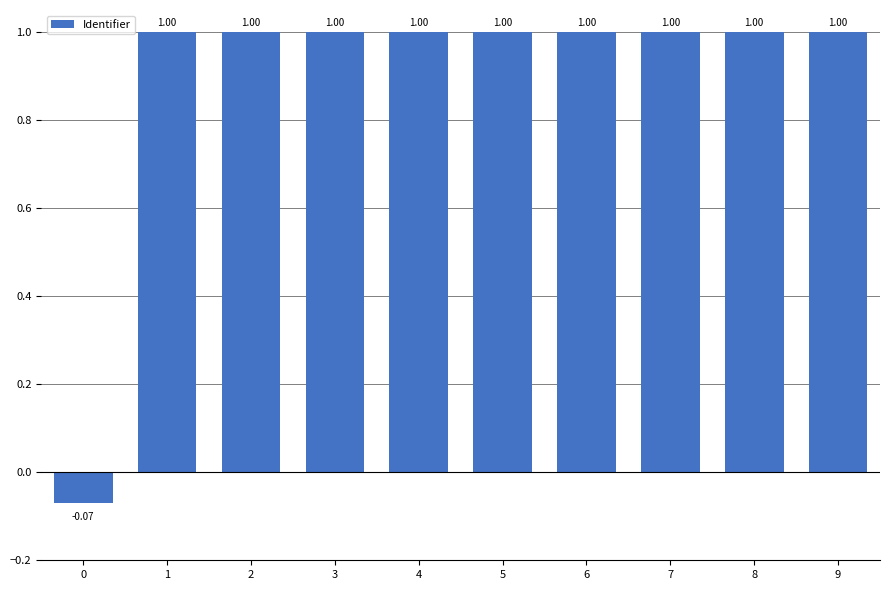

What is the sum of the values at 6 and 1?

2.0